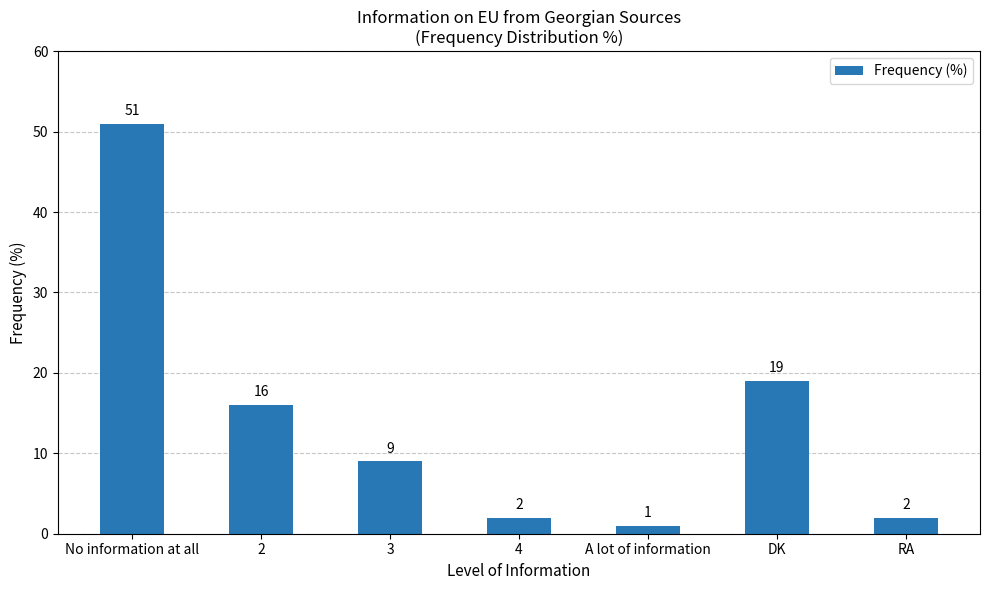

Is it true that the value at 2 is 5?

False